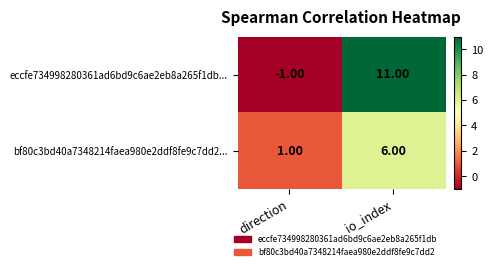

At which category is the sum across all series the highest?

io_index